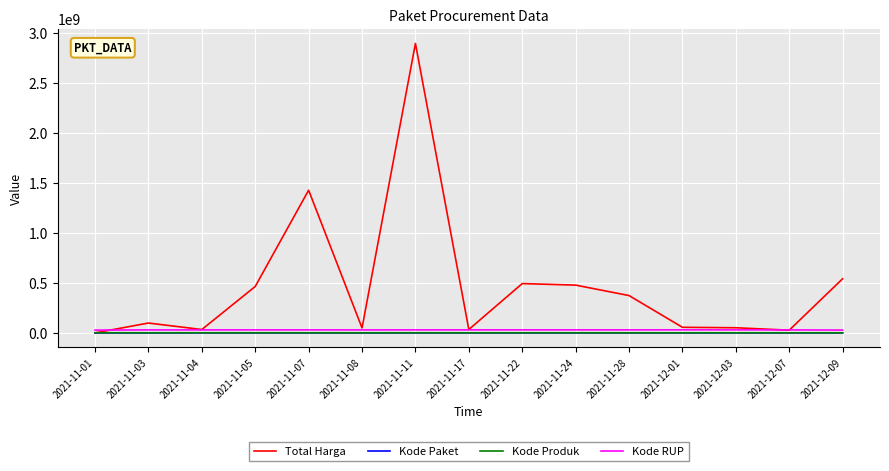

What are all the series names shown in the legend?

Total Harga, Kode Paket, Kode Produk, Kode RUP